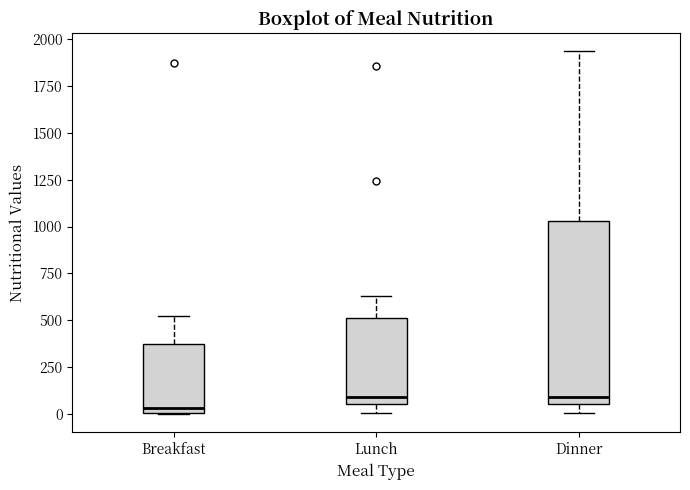

Comparing the boxes themselves (not the whiskers), which one is the tallest?

Dinner